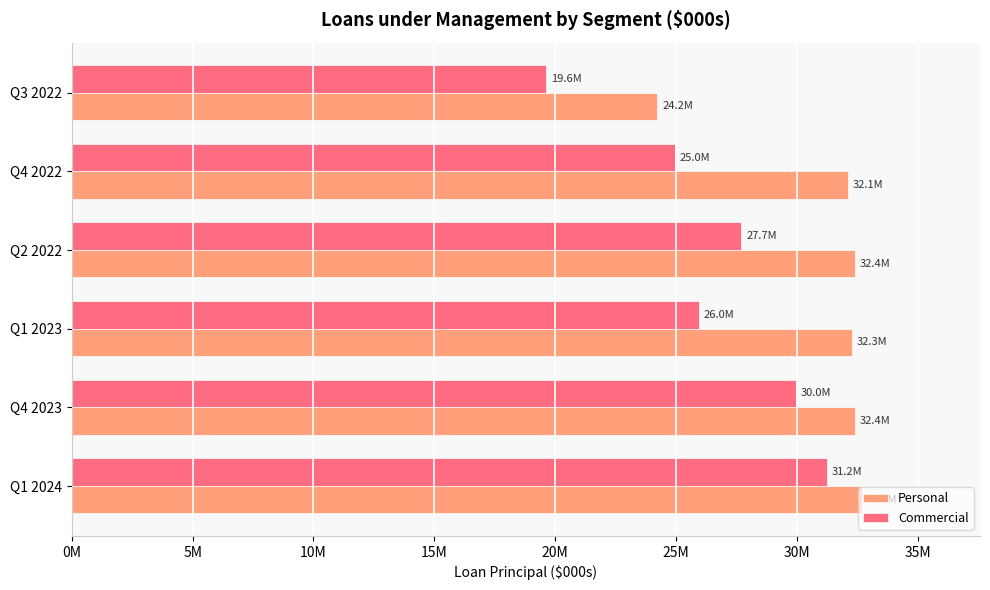

What are all the series names shown in the legend?

Personal, Commercial